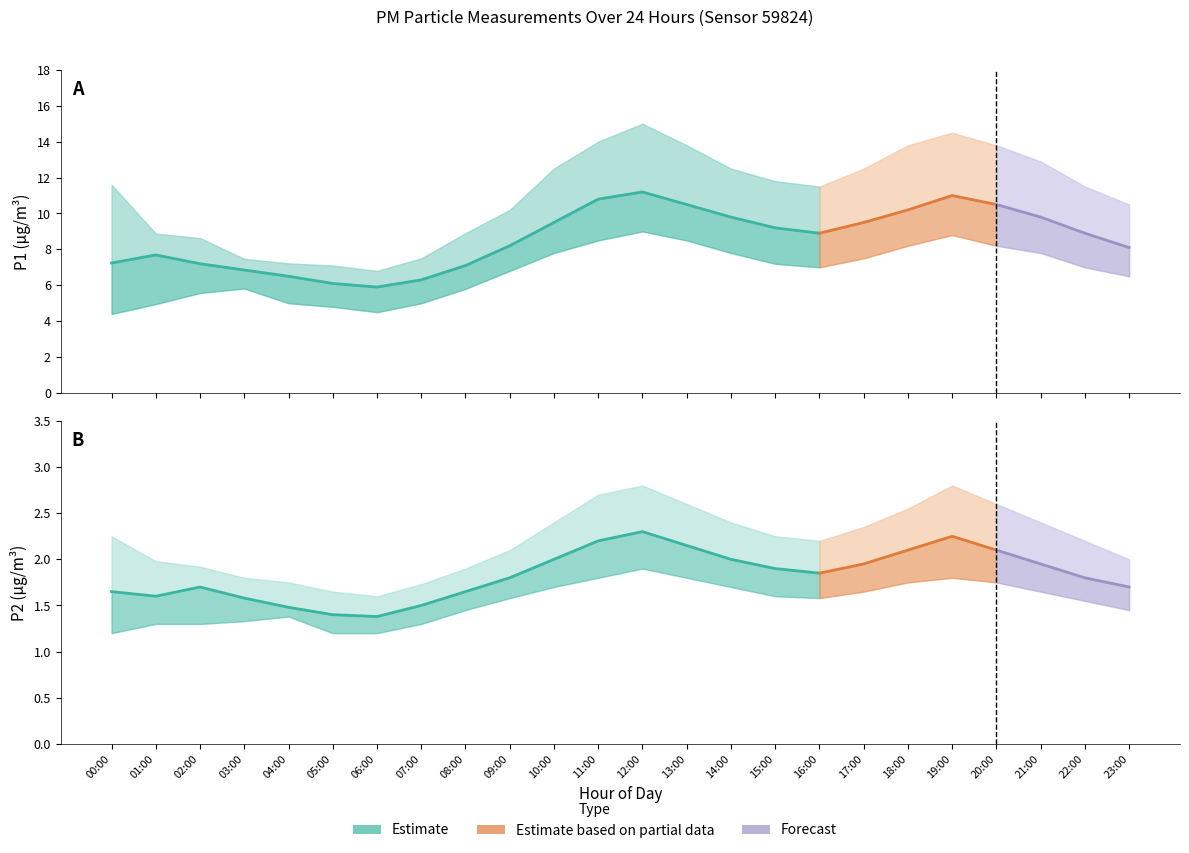

How many interior local valleys does the P1_upper series have?

2